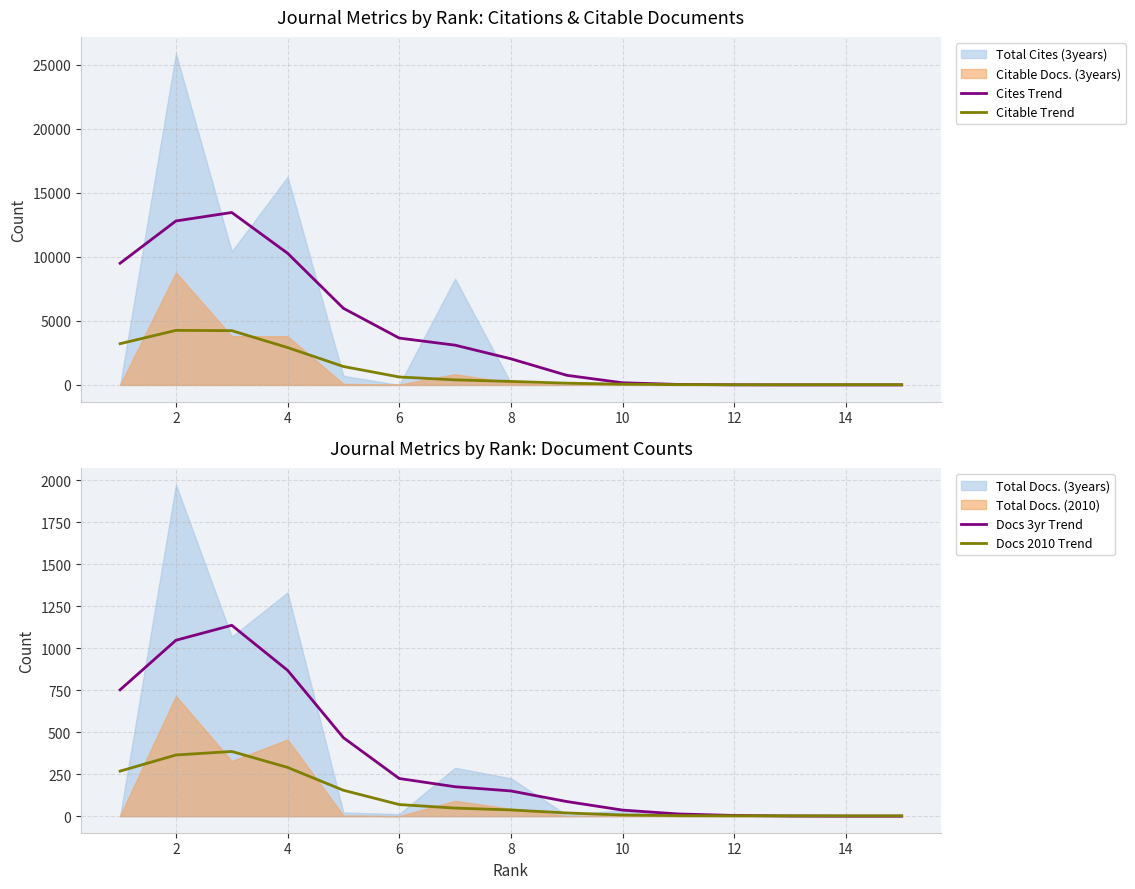

What is the maximum value for Citable Trend?

4262